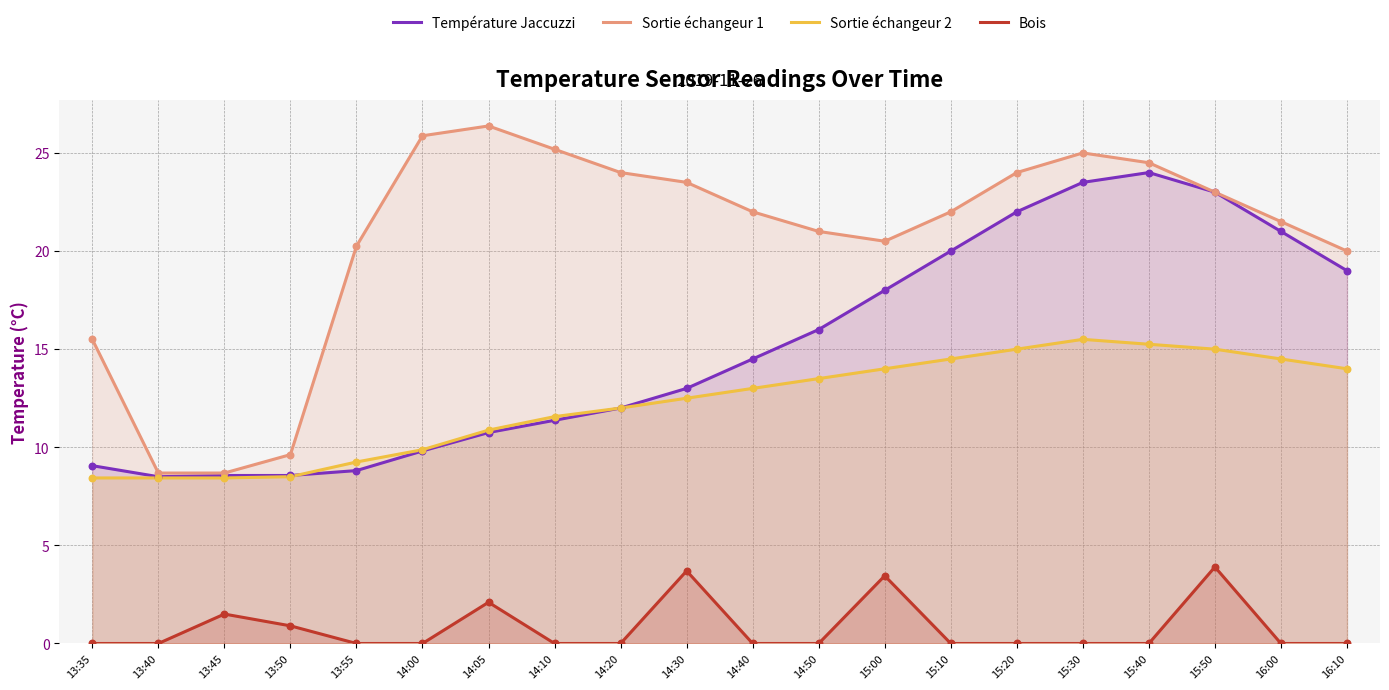

What is the total value across all series at 14:00?

45.6